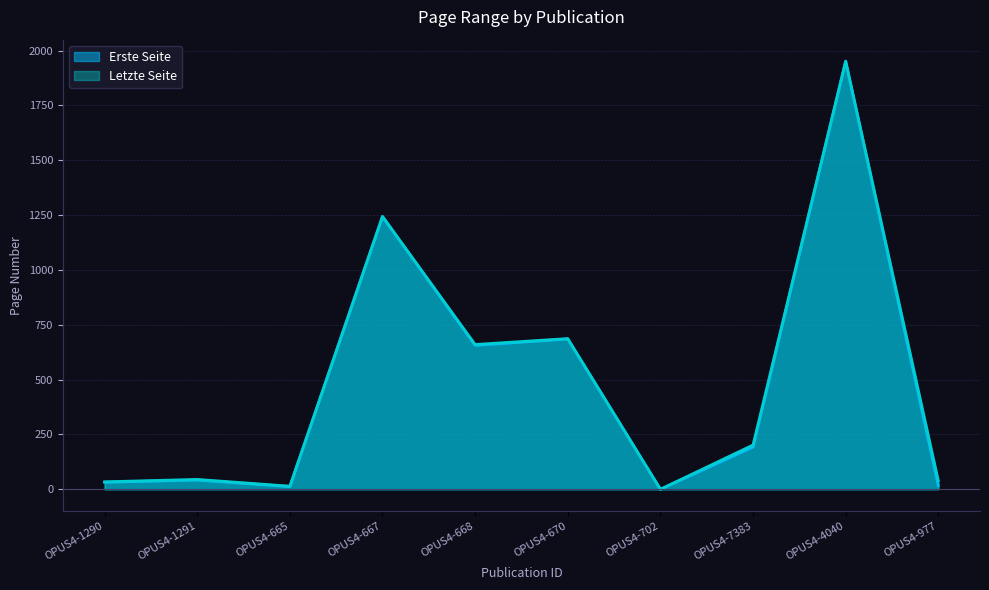

What position from the right is OPUS4-667?

7